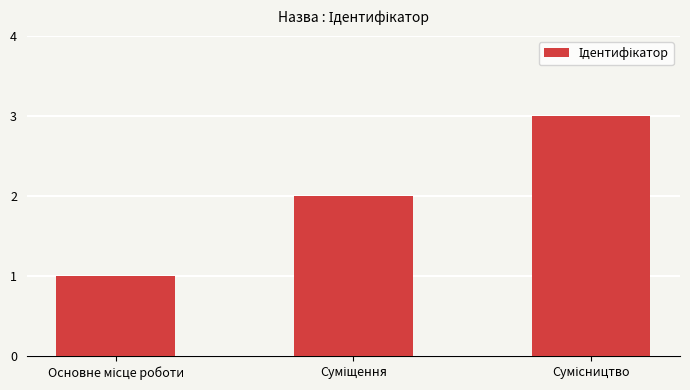

What is the maximum value shown in the chart?

3